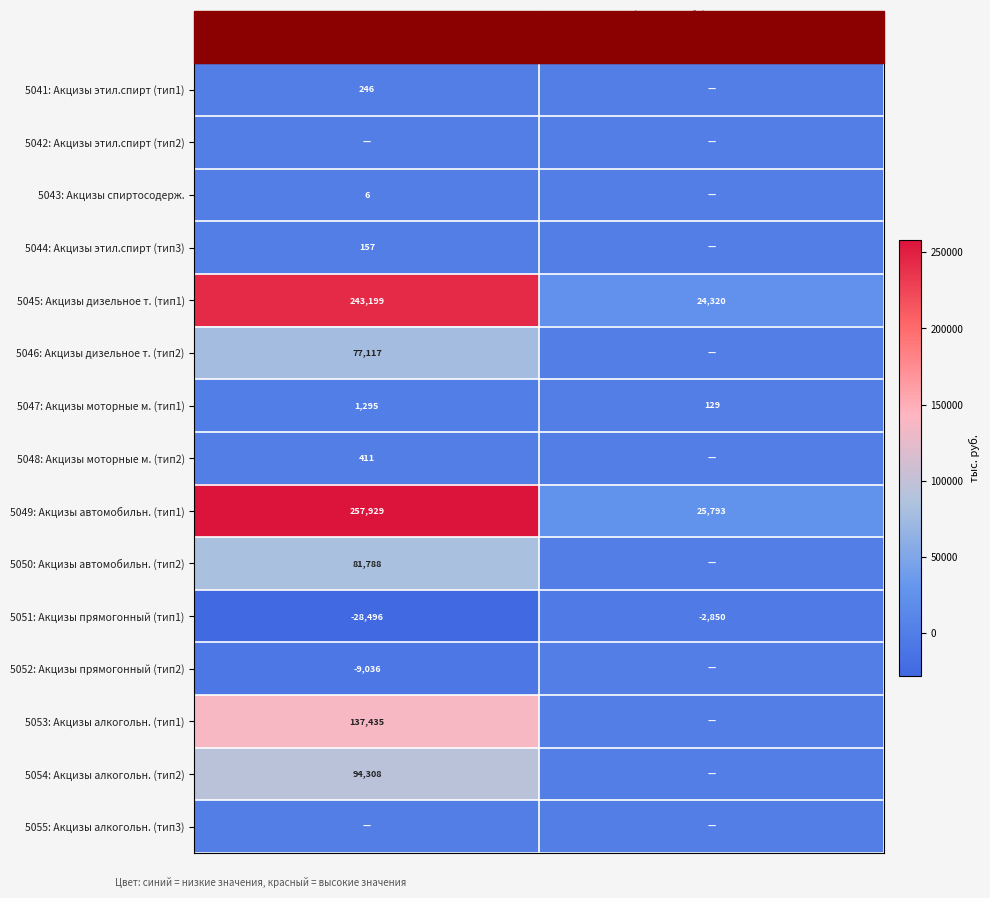

What is the sum of all 5051: Акцизы прямогонный (тип1) values?

-31346